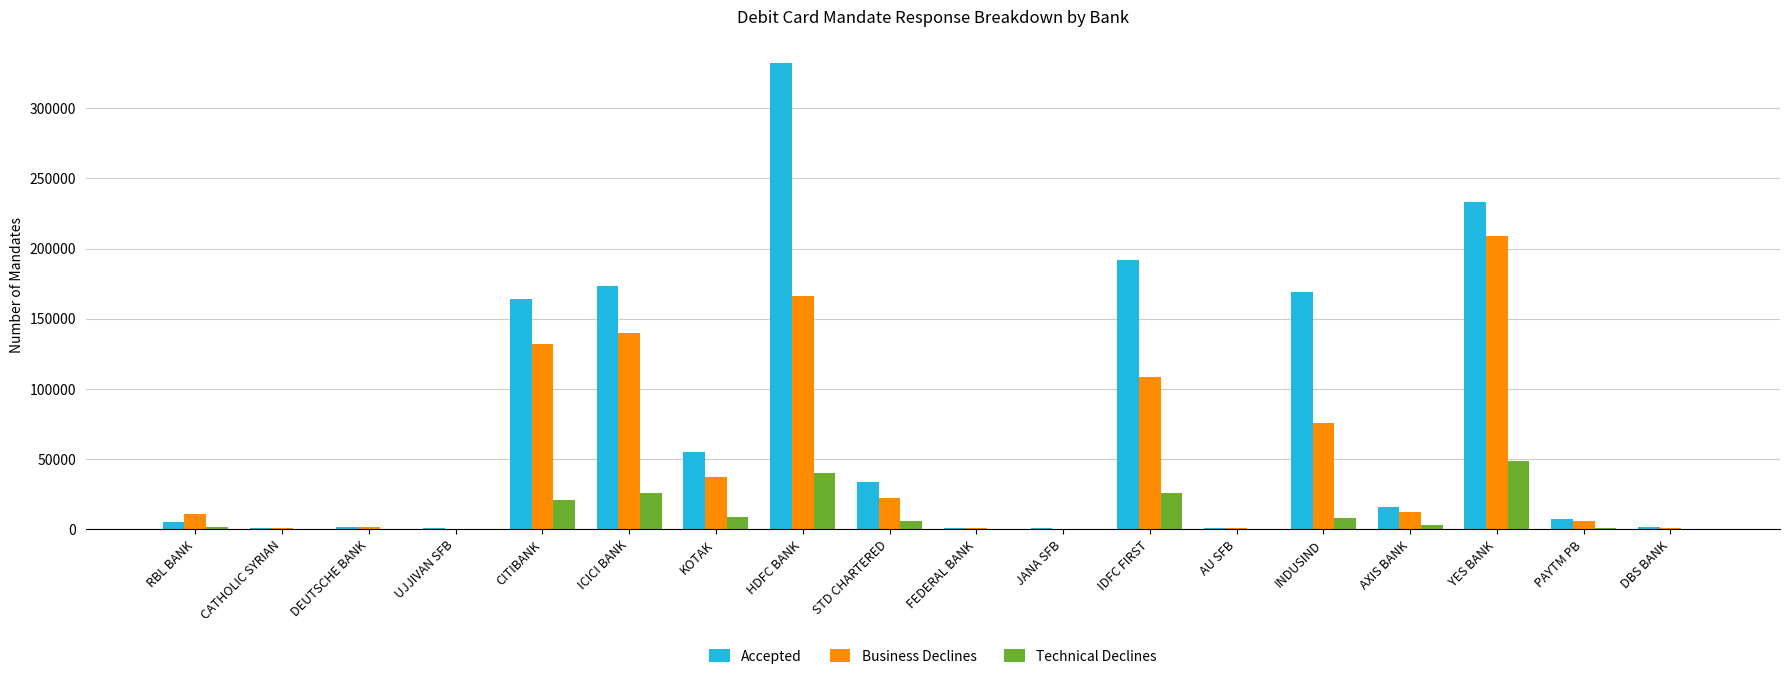

How many categories are shown in the chart?

18